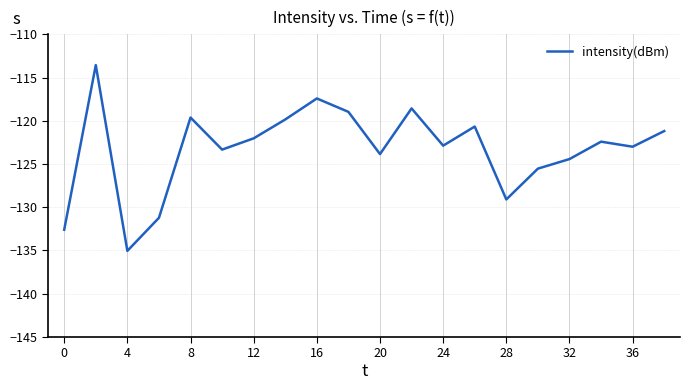

What is the greatest value displayed?

-113.6